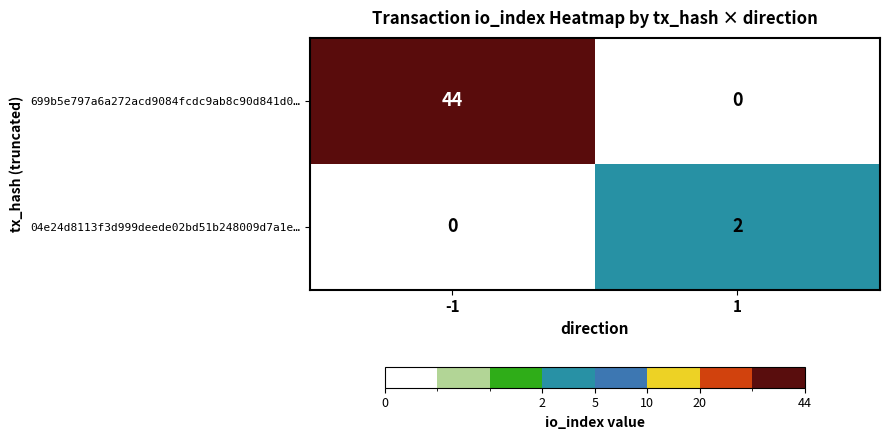

List the series in order of their peak value, highest first.

699b5e797a6a272acd9084fcdc9ab8c90d841d0…, 04e24d8113f3d999deede02bd51b248009d7a1e…